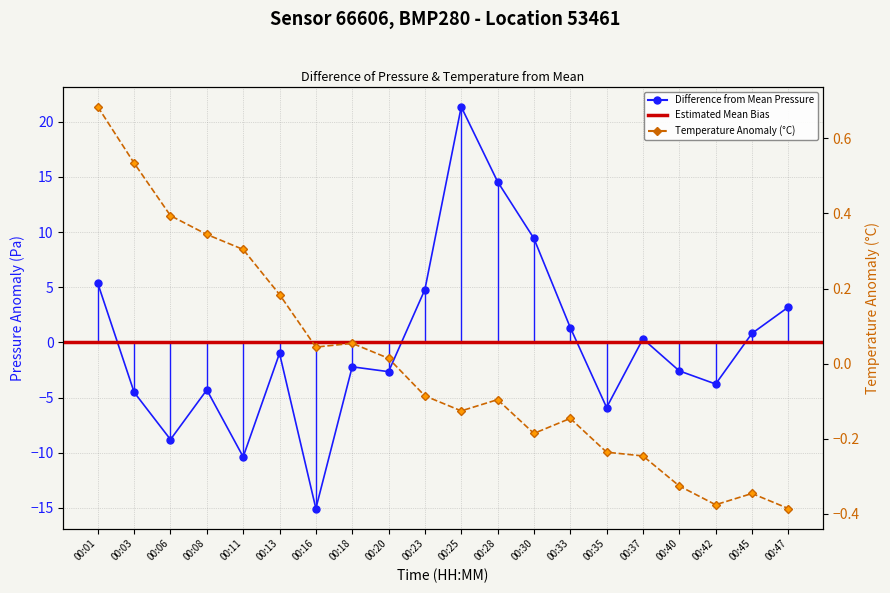

Which series has the widest spread of values?

pressure